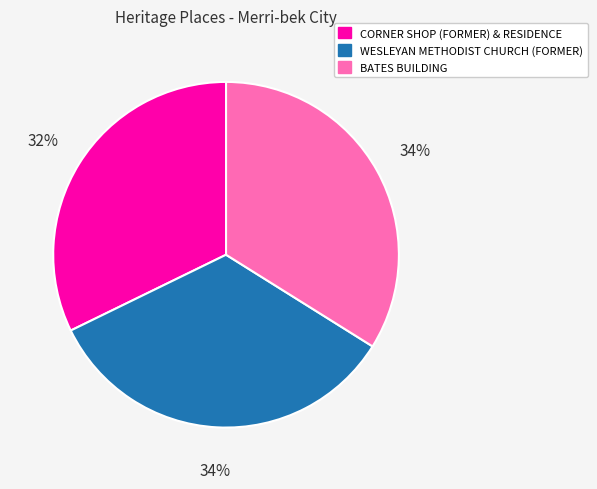

To the nearest percent, what is the difference between the WESLEYAN METHODIST CHURCH (FORMER) and CORNER SHOP (FORMER) & RESIDENCE slice percentages?

2%